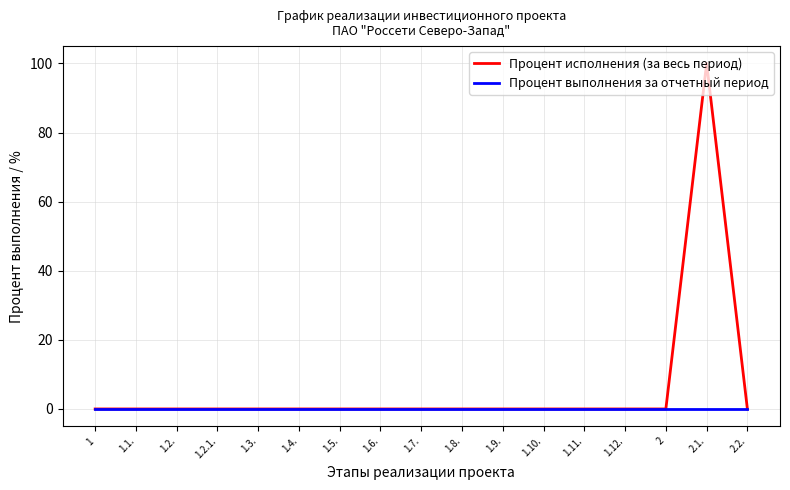

Which series has the largest range (max minus min)?

Процент исполнения (за весь период)